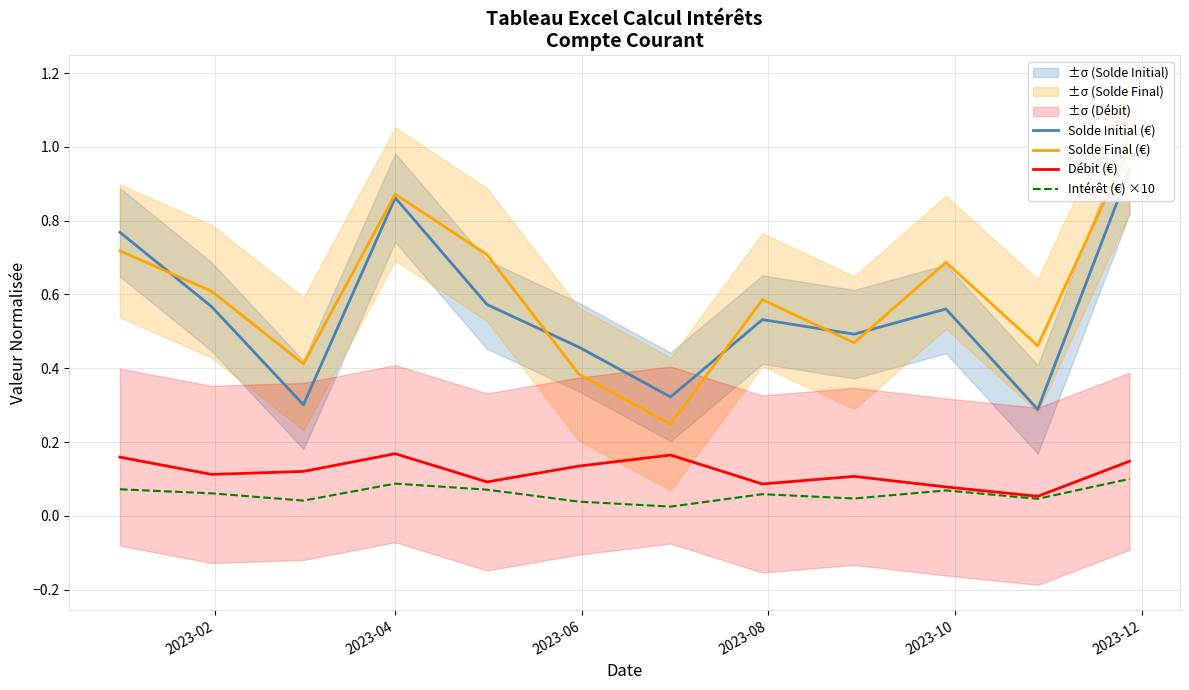

Is it true that Débit (€) equals 0.1 at 2023-04?

False